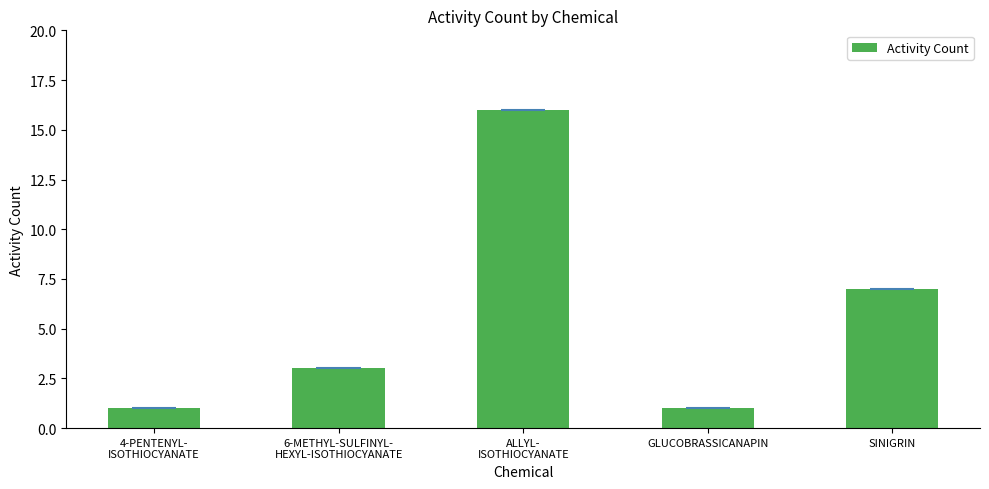

Reading left to right, list all the values displayed in this chart.

1	3	16	1	7